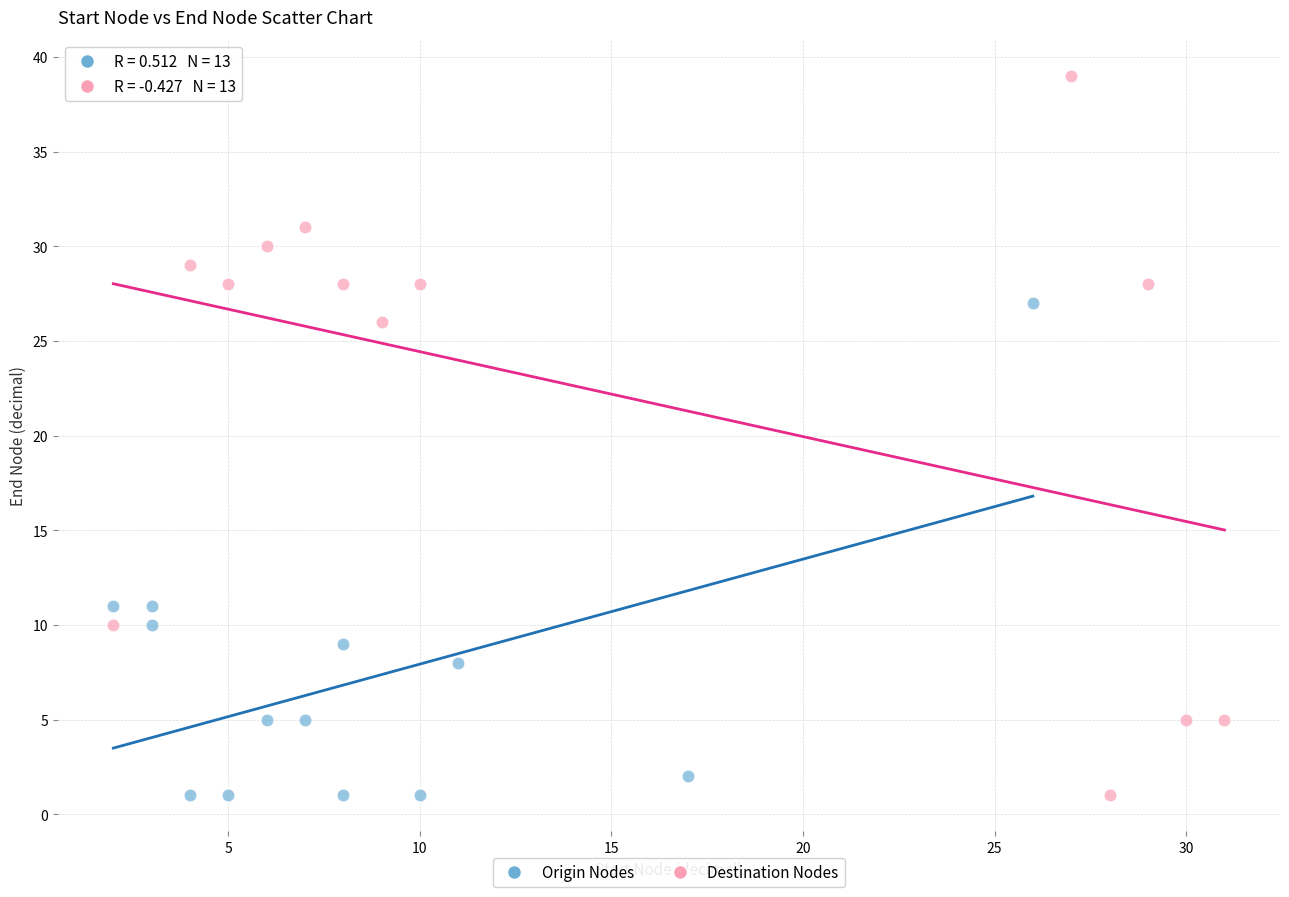

Which series contains the highest Y value?

Destination Nodes